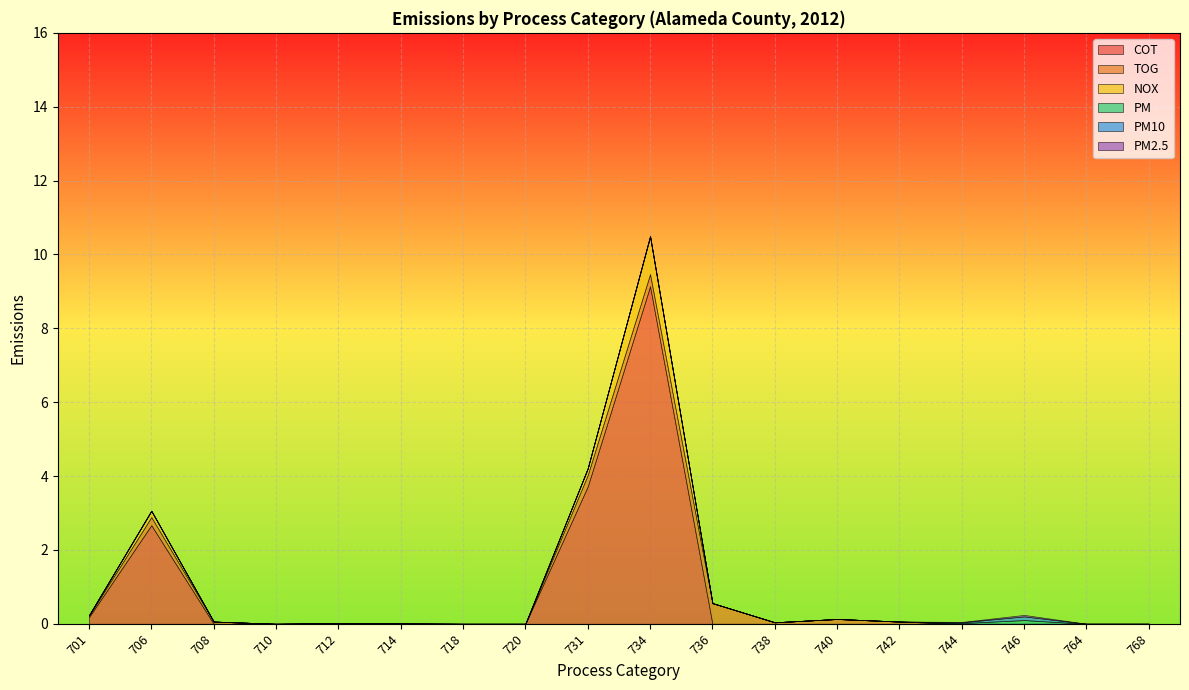

At how many categories does at least one series exceed 7?

1